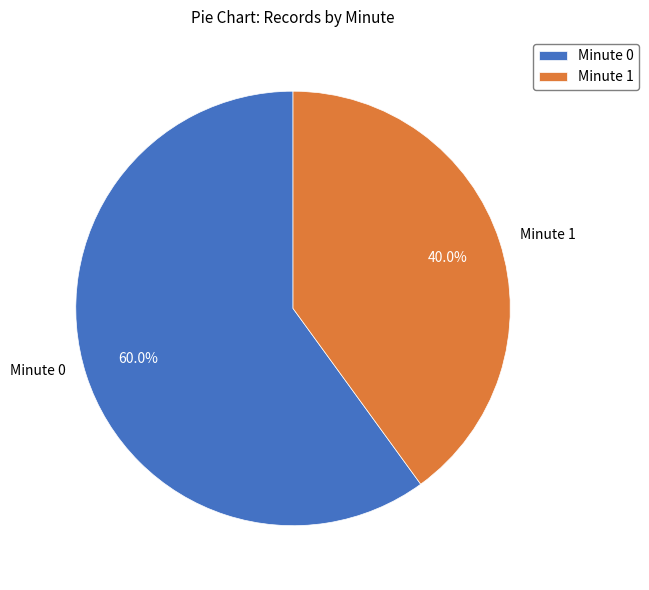

Between Minute 1 and Minute 0, which is larger?

Minute 0